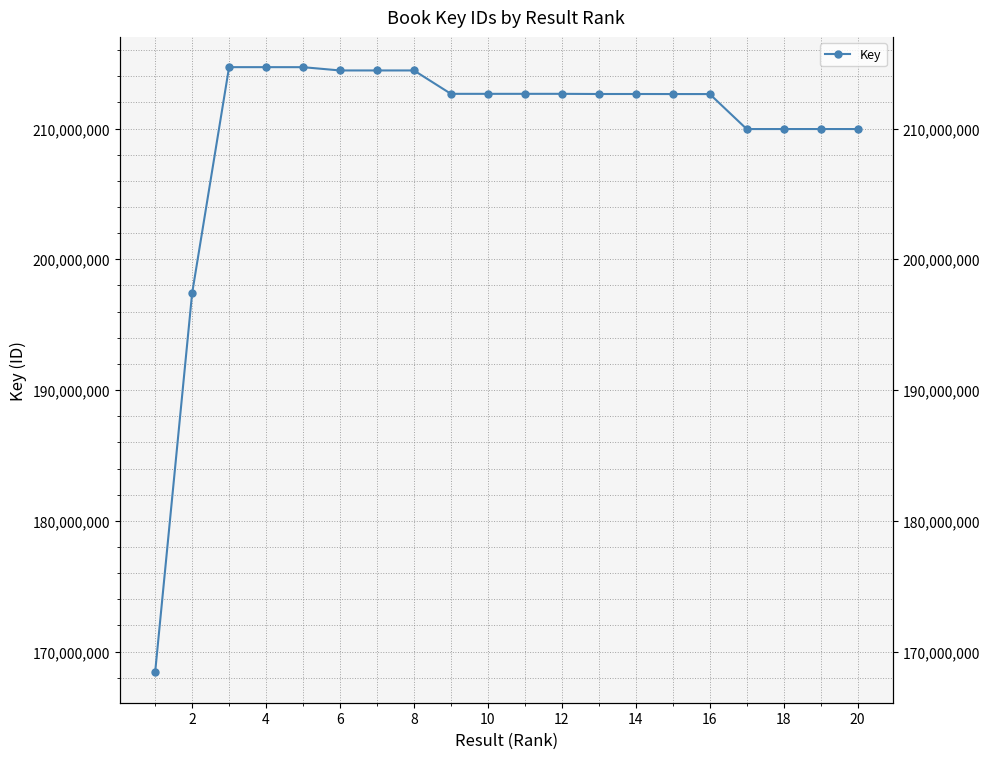

What is the difference between the maximum and second lowest values?

17305185